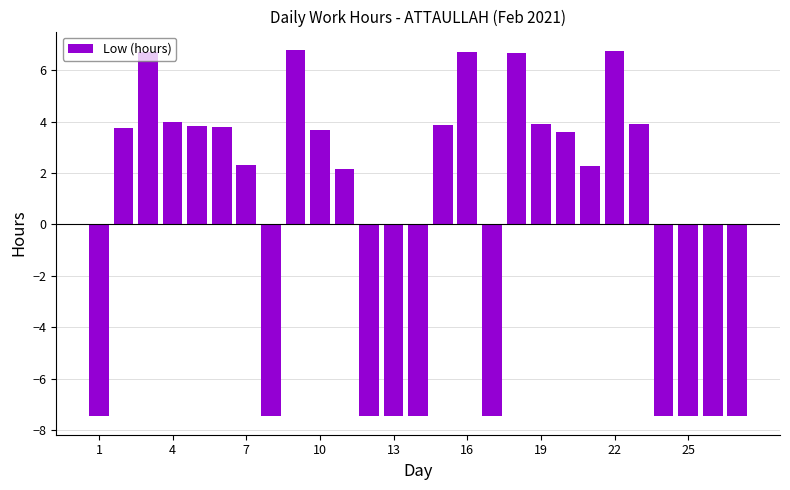

What is the smallest value displayed?

-7.5